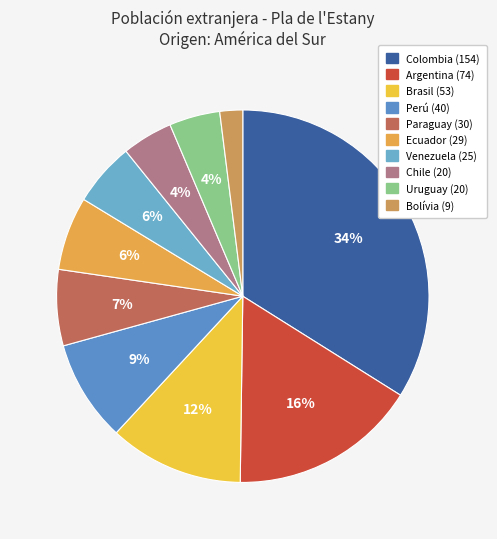

What percentage is the Venezuela slice, to the nearest percent?

6%